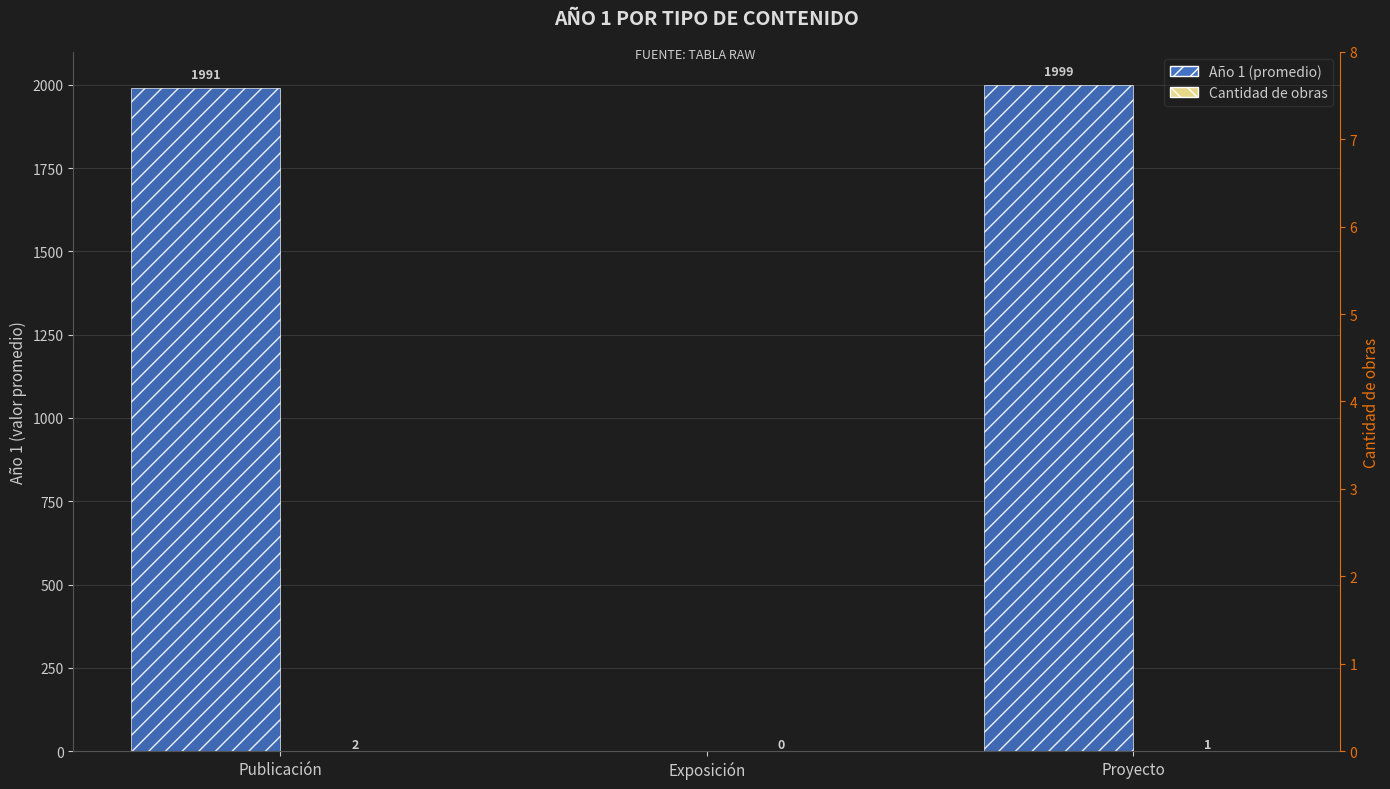

Which series has the largest total across all categories?

Año 1 (promedio)